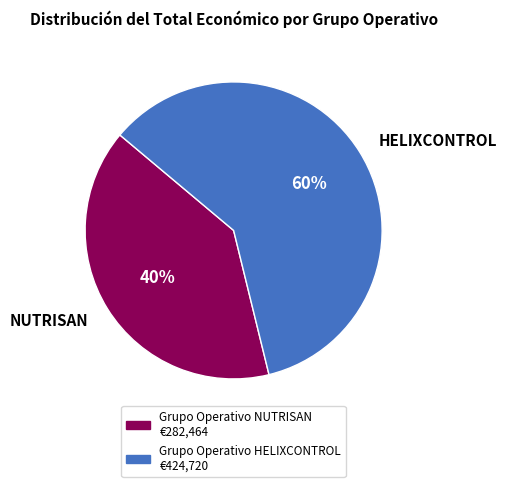

To the nearest percent, what is the average slice percentage?

50%